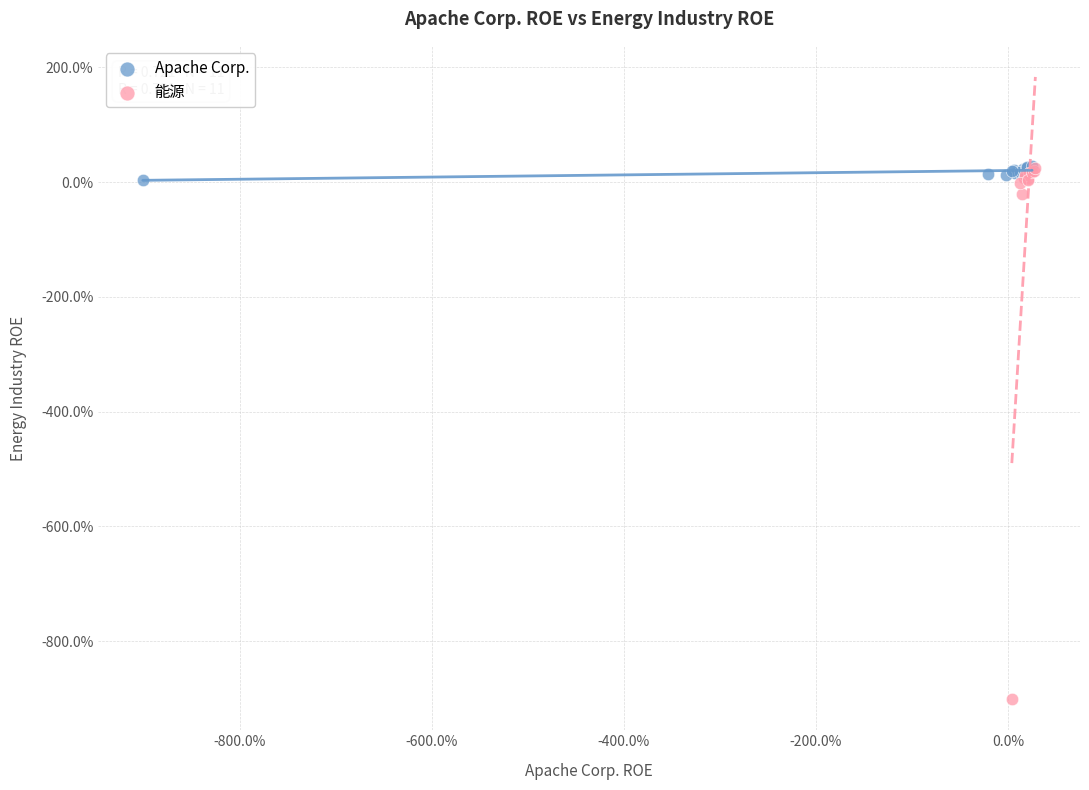

What are all the series names shown in the legend?

Apache Corp., 能源